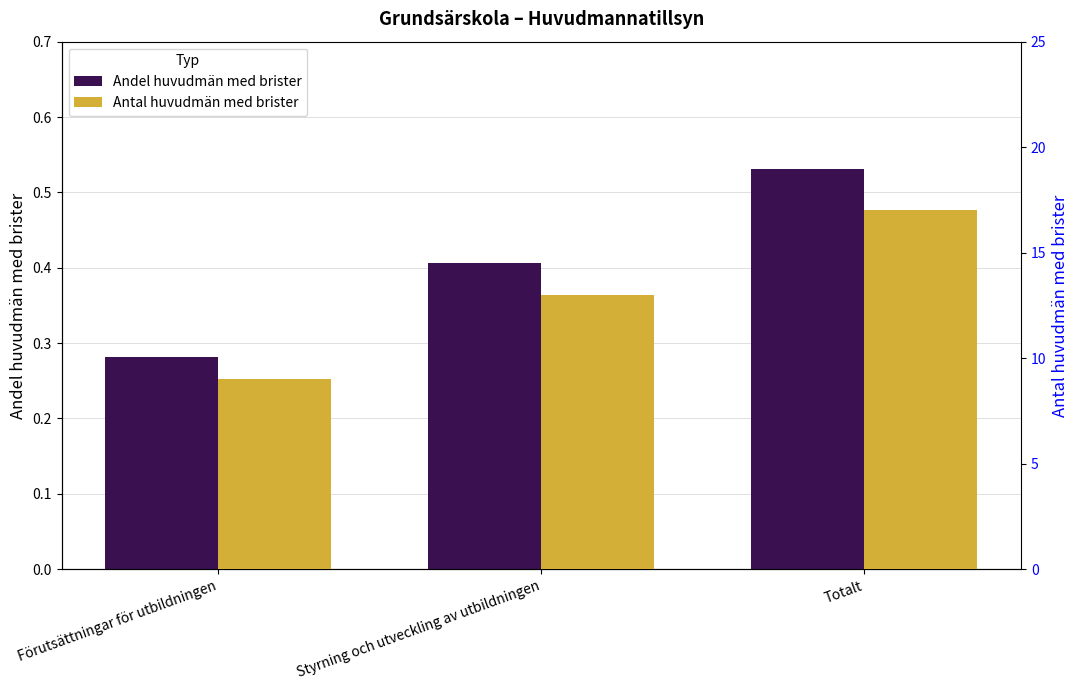

The Antal huvudmän med brister series shows 28.0 at Totalt. True or false?

False